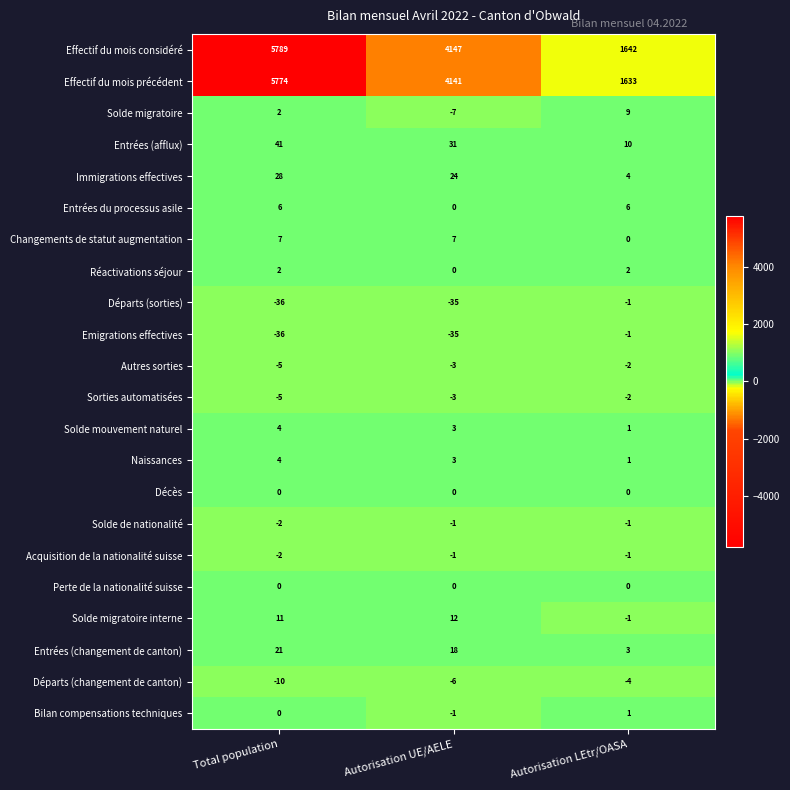

The Immigrations effectives series shows 33 at Autorisation UE/AELE. True or false?

False